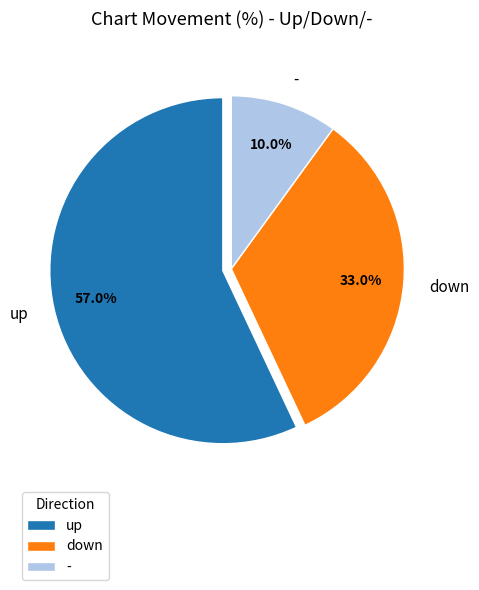

What percentage is the - slice, to the nearest percent?

10%